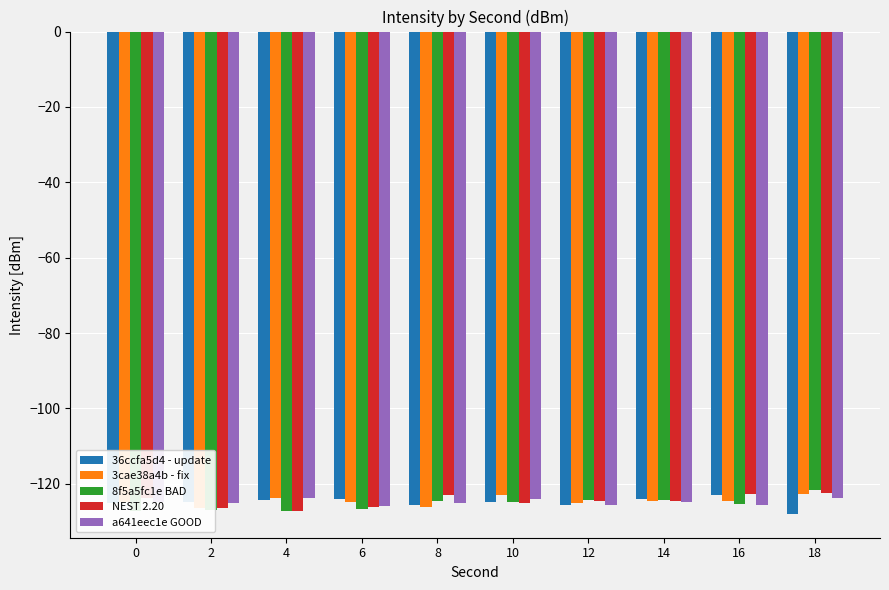

At 14, list the series in order from smallest to largest.

a641eec1e GOOD, 3cae38a4b - fix, NEST 2.20, 8f5a5fc1e BAD, 36ccfa5d4 - update